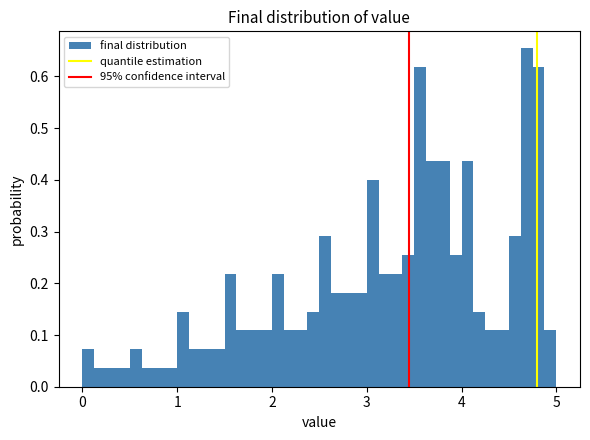

Around what value on the x-axis is the tallest bar? Give the approximate position of its centre, as read against the axis.

4.7